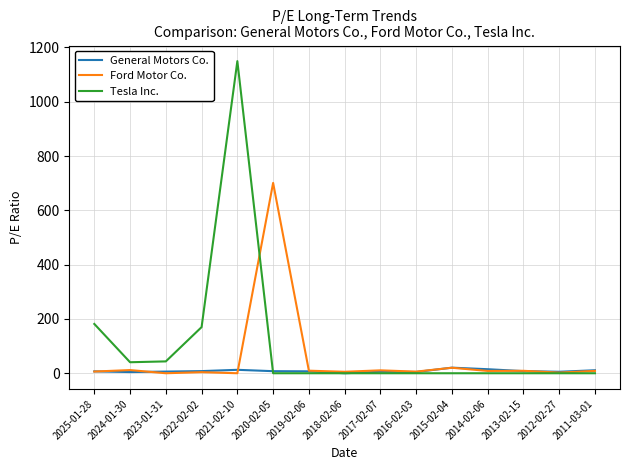

List the series in order of their overall mean, highest first.

Tesla Inc., Ford Motor Co., General Motors Co.